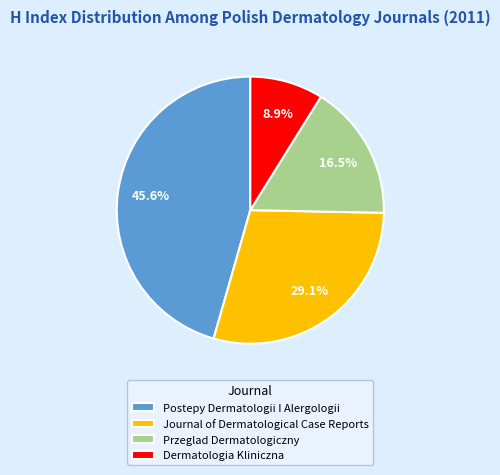

Is the sum of Przeglad Dermatologiczny and Dermatologia Kliniczna greater than half?

No